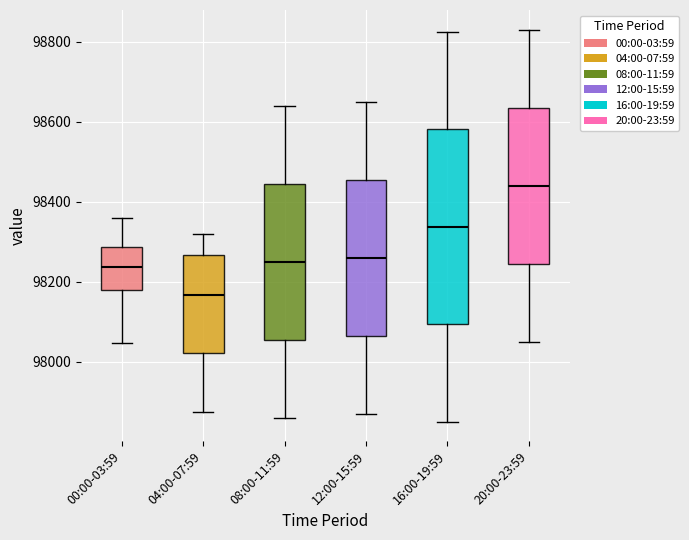

Comparing the boxes themselves (not the whiskers), which one is the tallest?

16:00-19:59